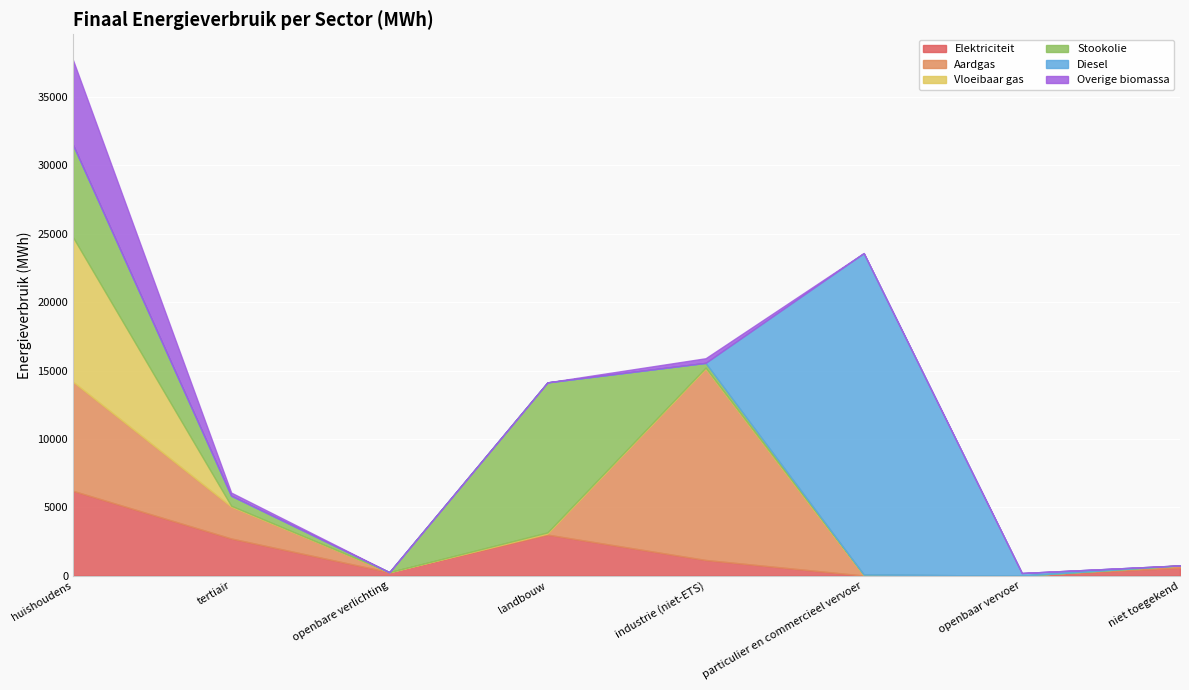

At which category is the sum across all series the highest?

huishoudens